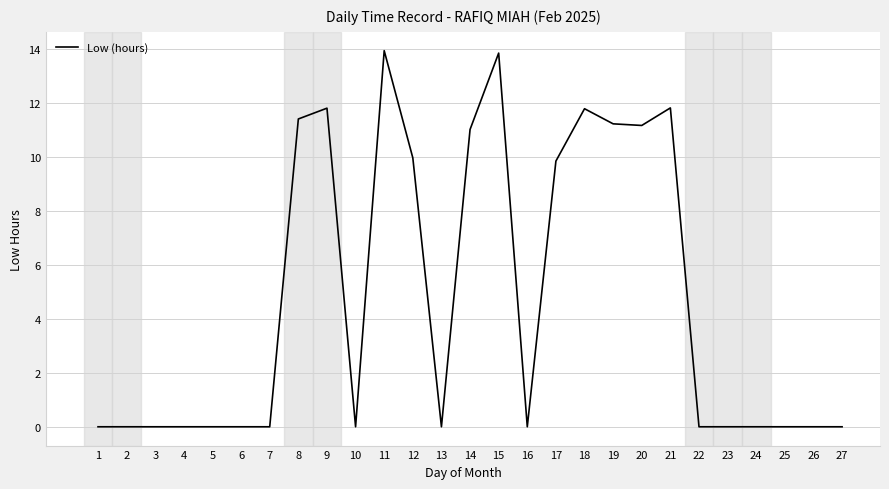

What is the approximate value at 21?

11.8